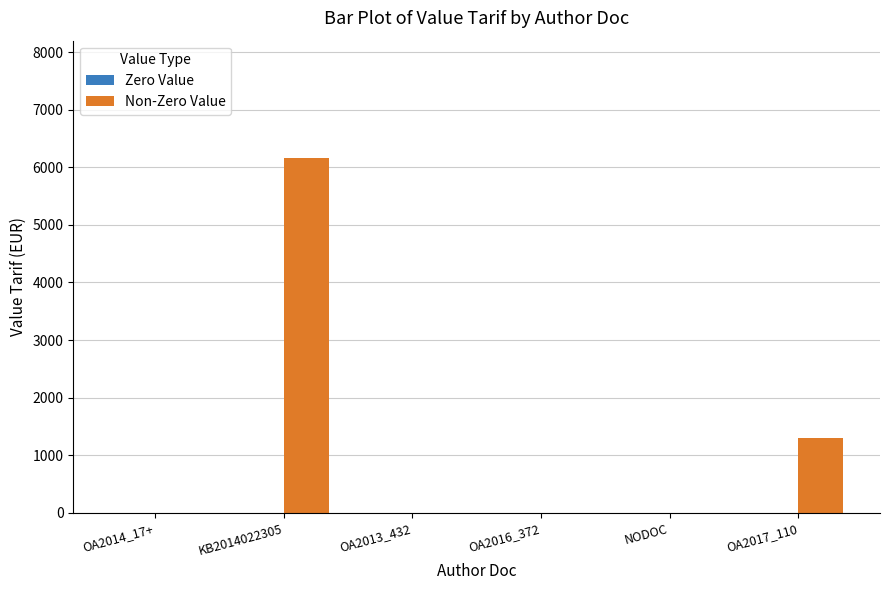

What is the greatest value displayed?

6157.5